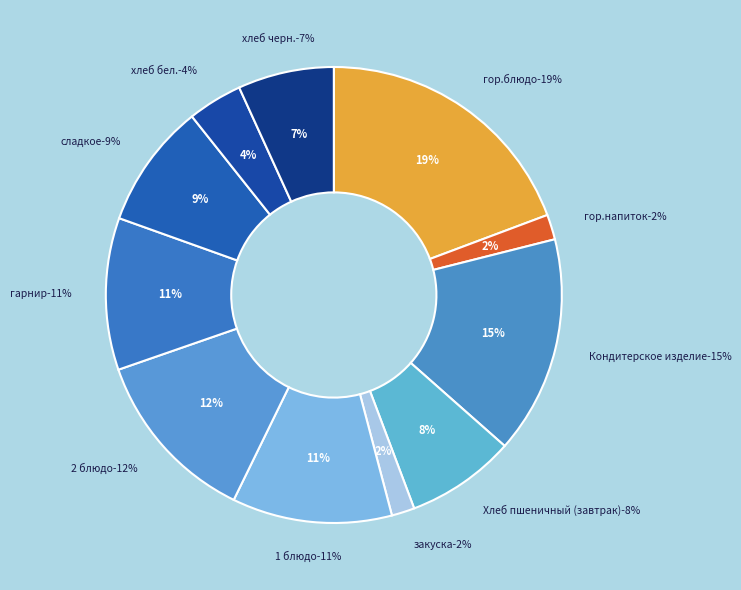

Is it true that хлеб бел. is 4% of the pie?

True